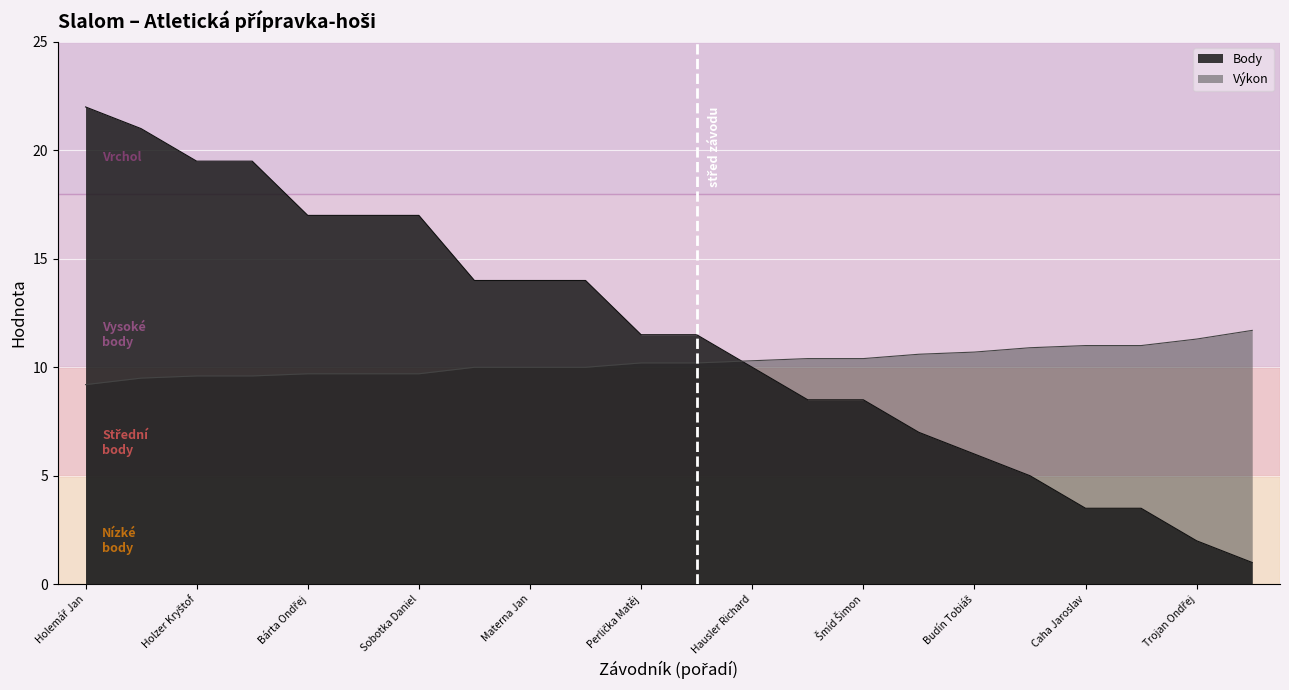

Rank the series by their maximum value, from lowest to highest.

Výkon, Body